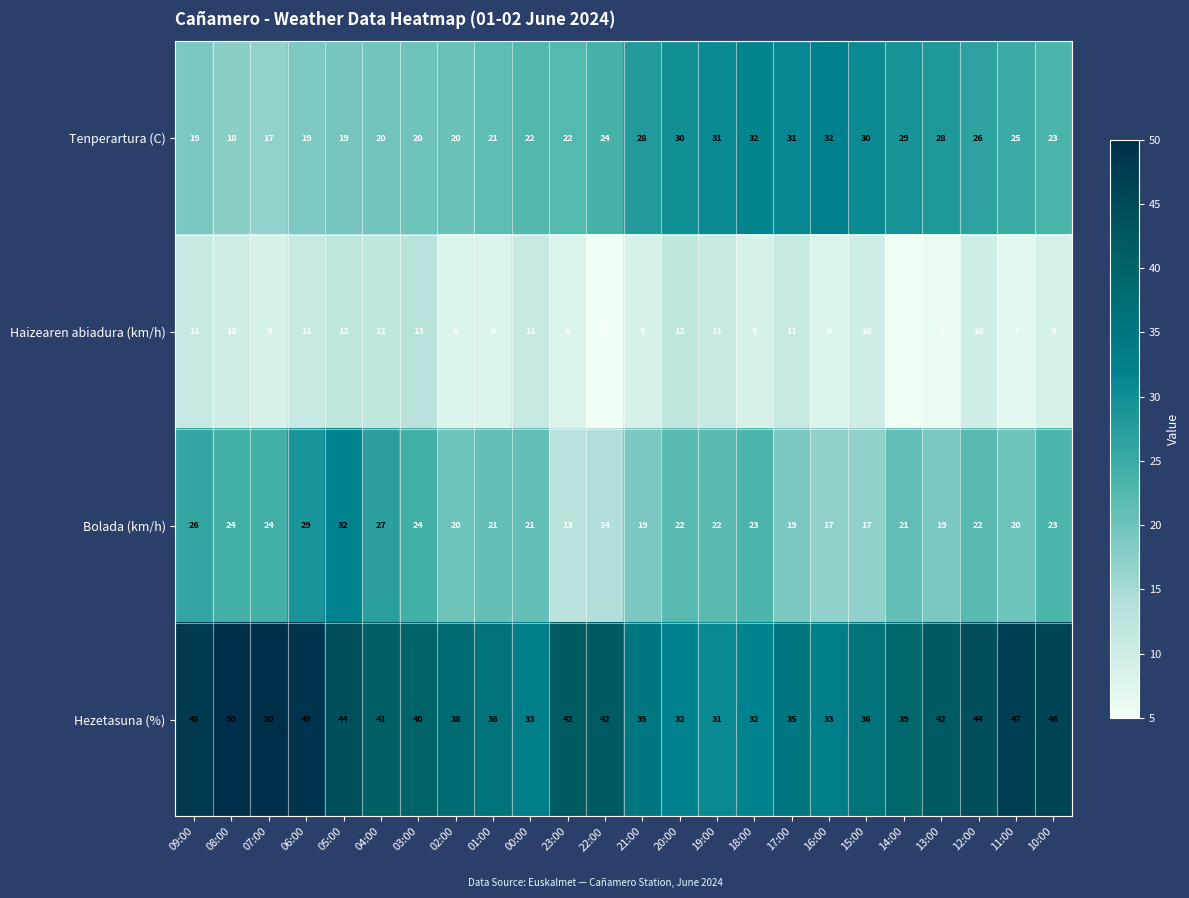

What is the spread (max minus min) of values at 23:00?

34